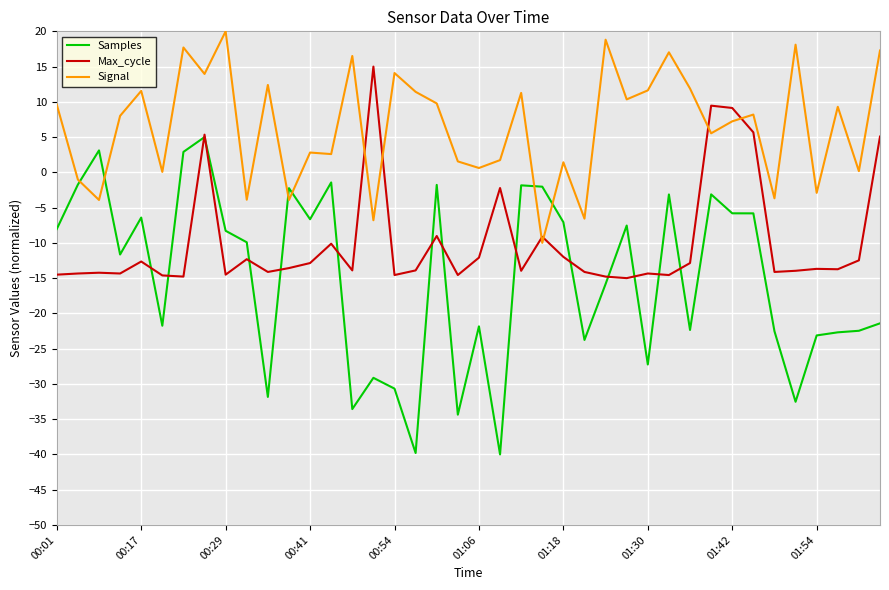

Where do Max_cycle and Signal first cross each other?

14 and 15